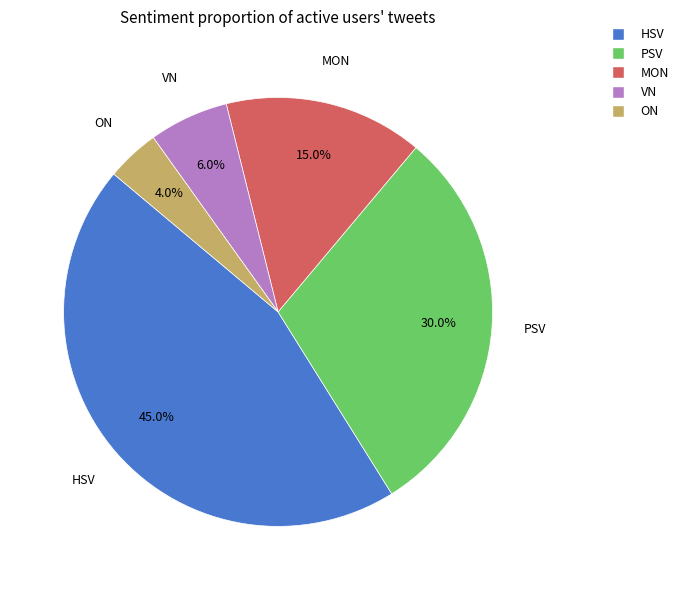

Which slice is the smallest?

ON